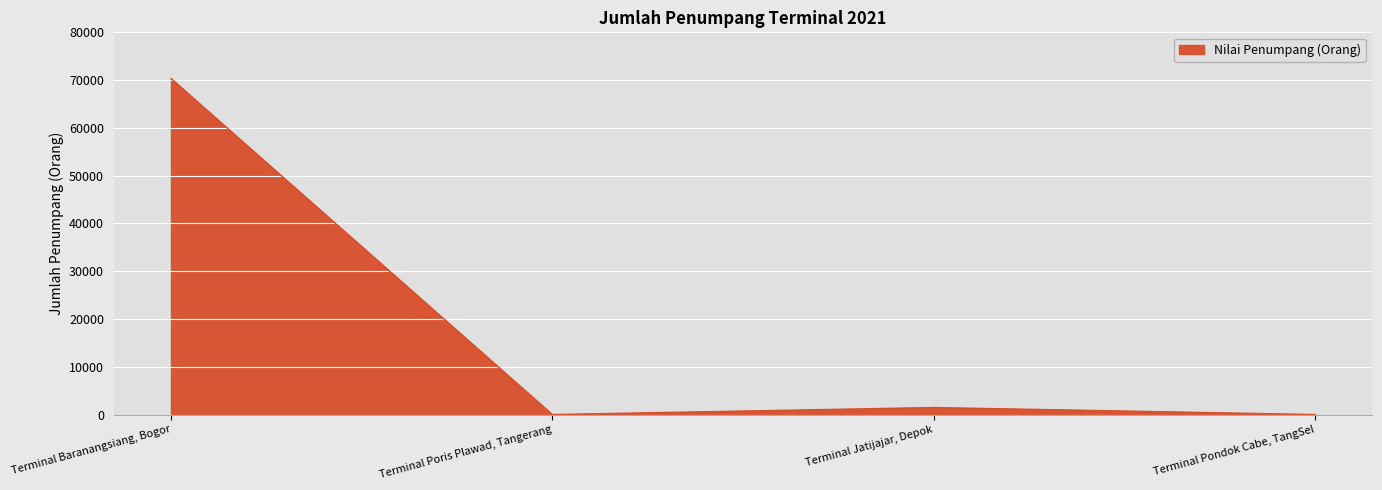

Read the value at Terminal Baranangsiang, Bogor, to the nearest 100.

70300